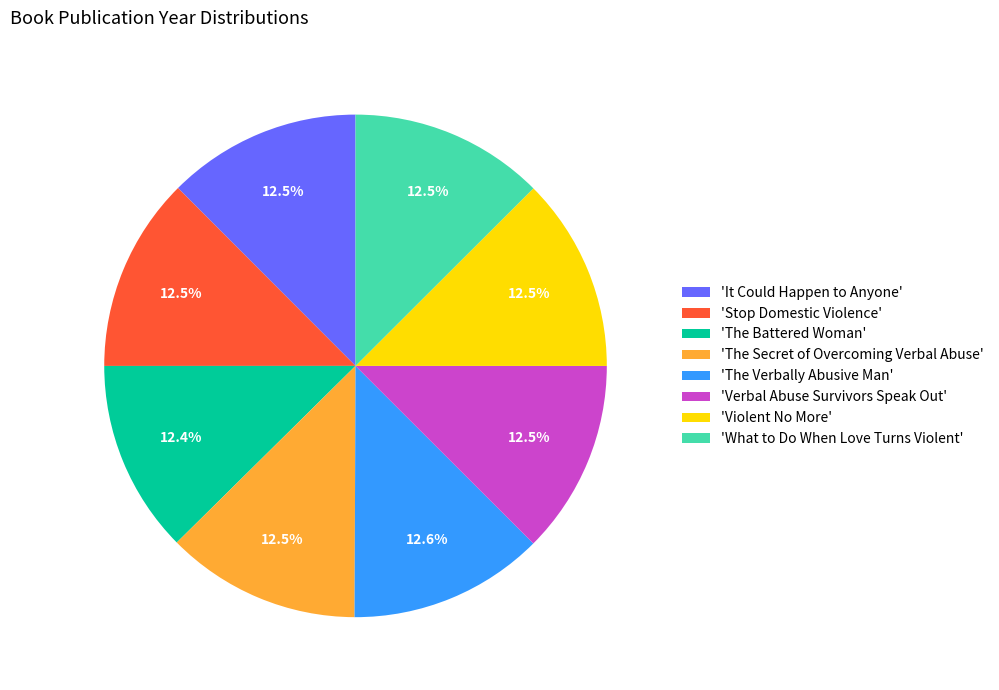

Is 'The Verbally Abusive Man' the majority of the pie?

No